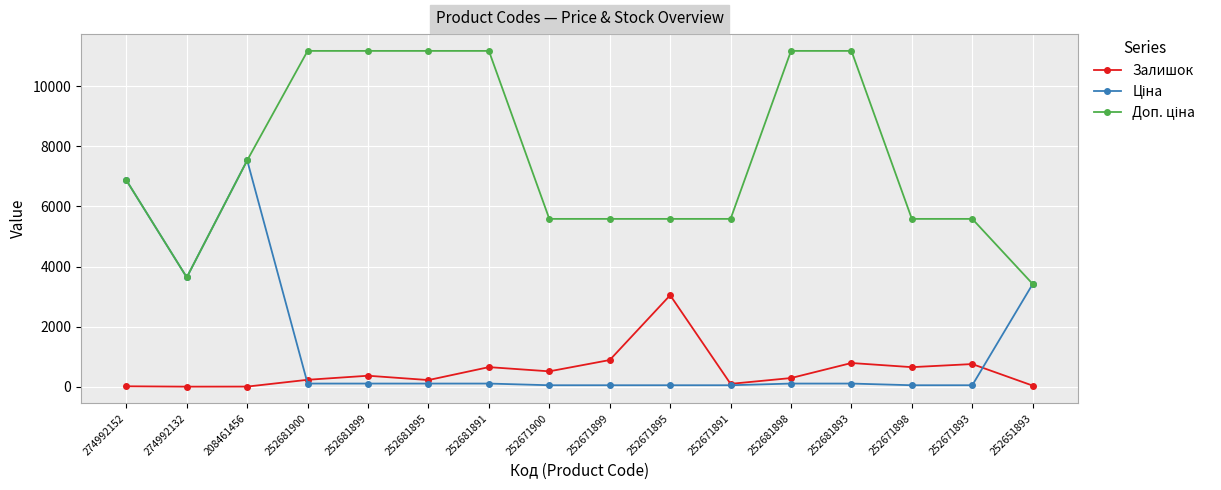

The Залишок series shows 1209.8 at 252671893. True or false?

False